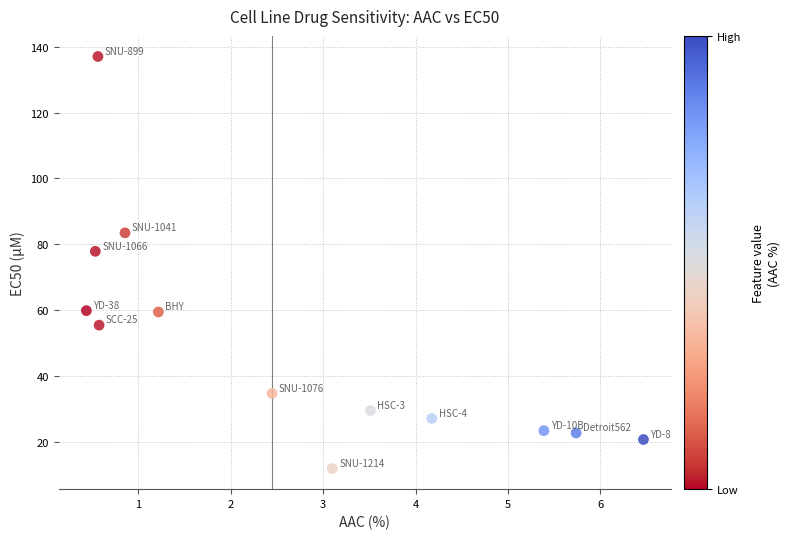

What is the range of X values (max minus min)?

6.0